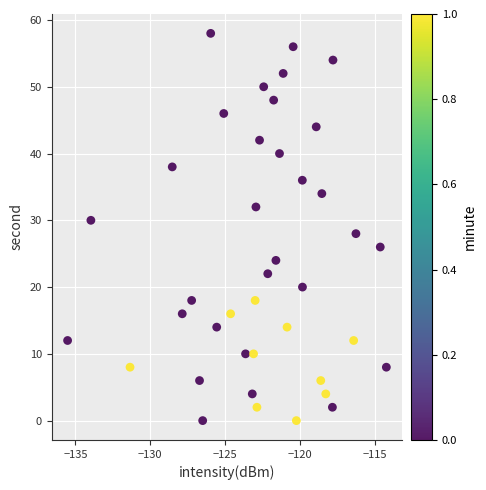

What is the range of Y values (max minus min)?

58